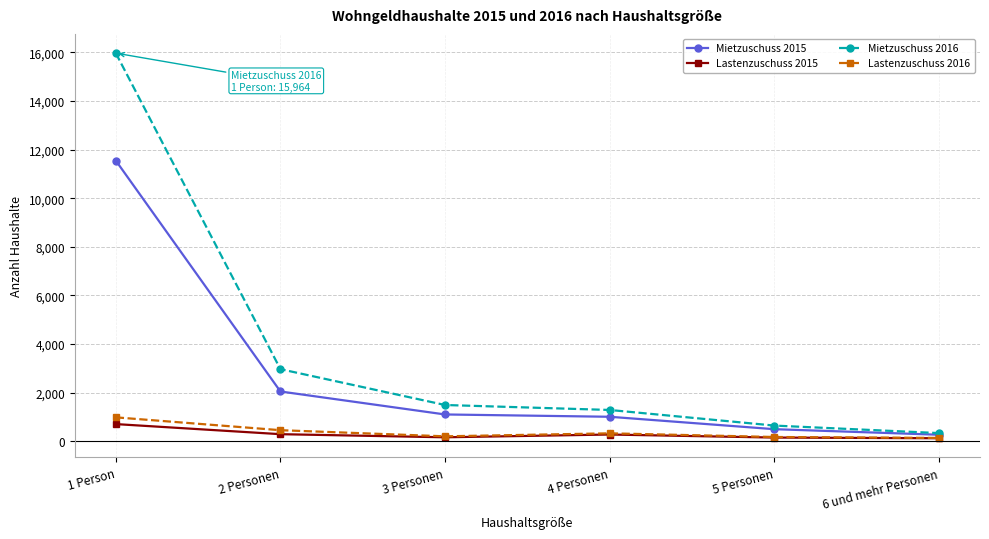

Which series has the largest total across all categories?

Mietzuschuss 2016